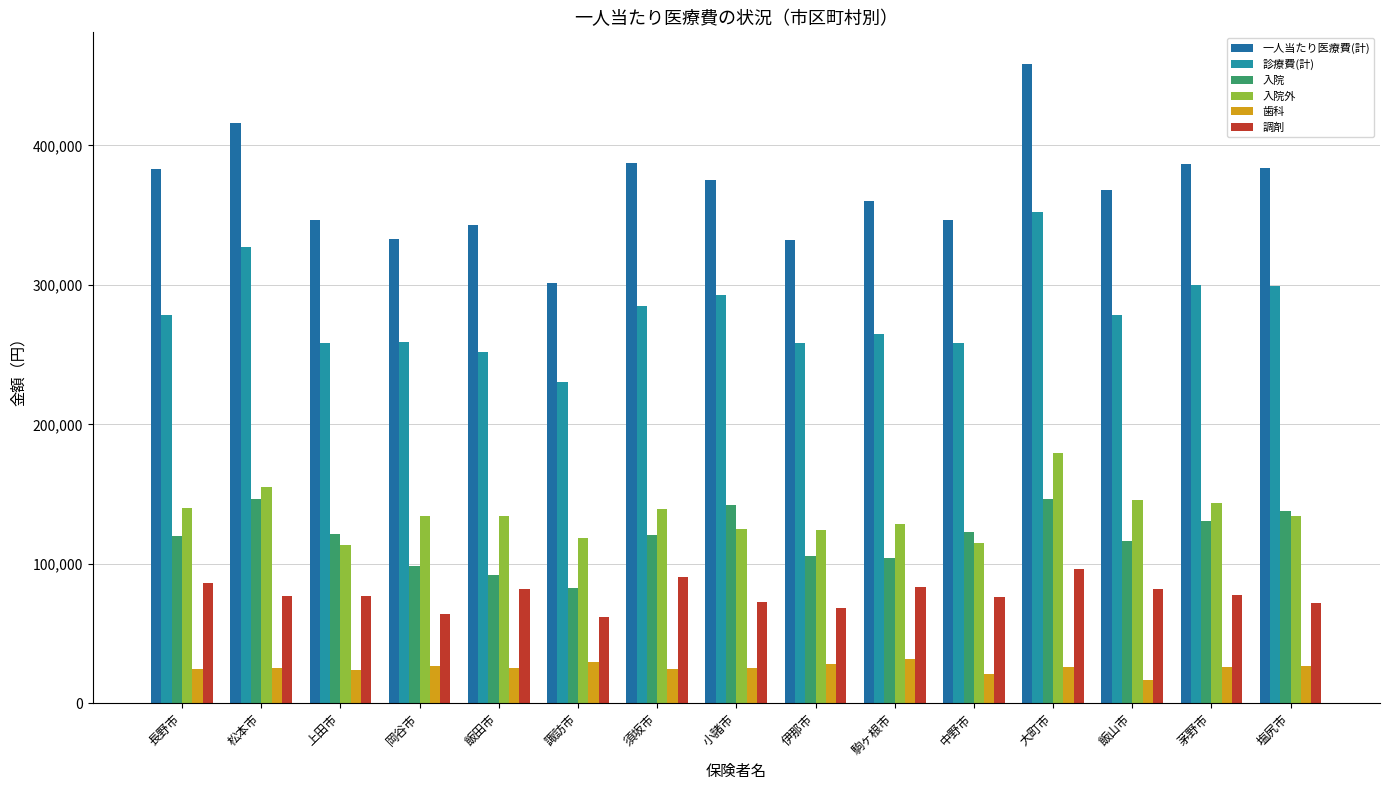

At which category is the sum across all series the highest?

大町市